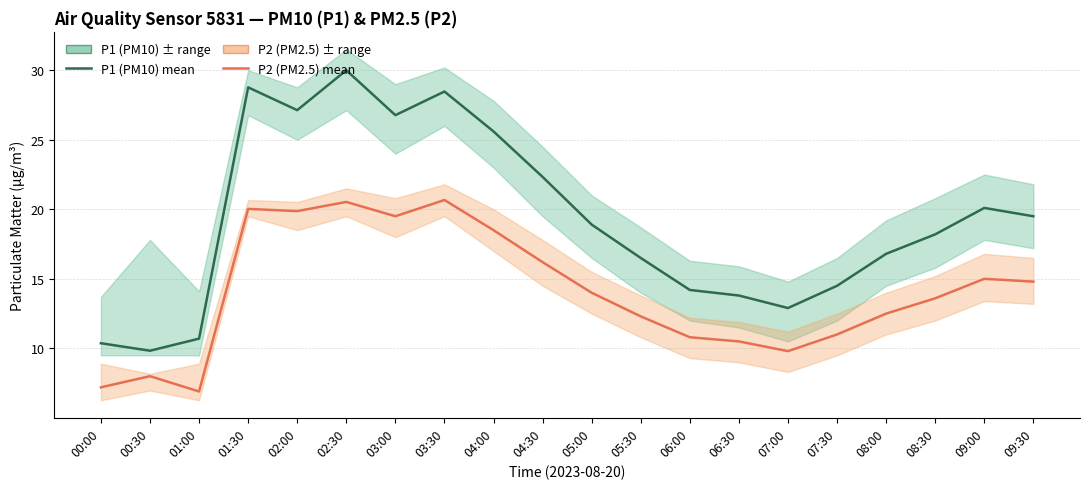

Is it true that P1 (PM10) equals 18.9 at 05:00?

True